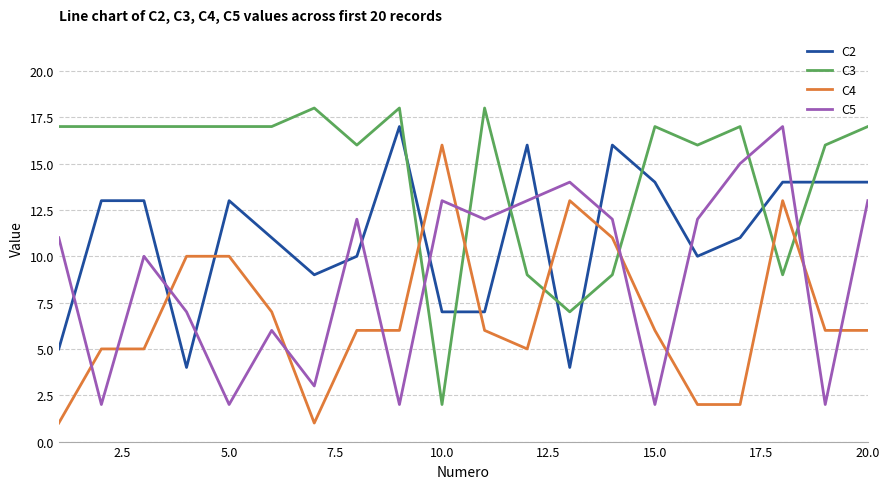

Which series has the largest total across all categories?

C3